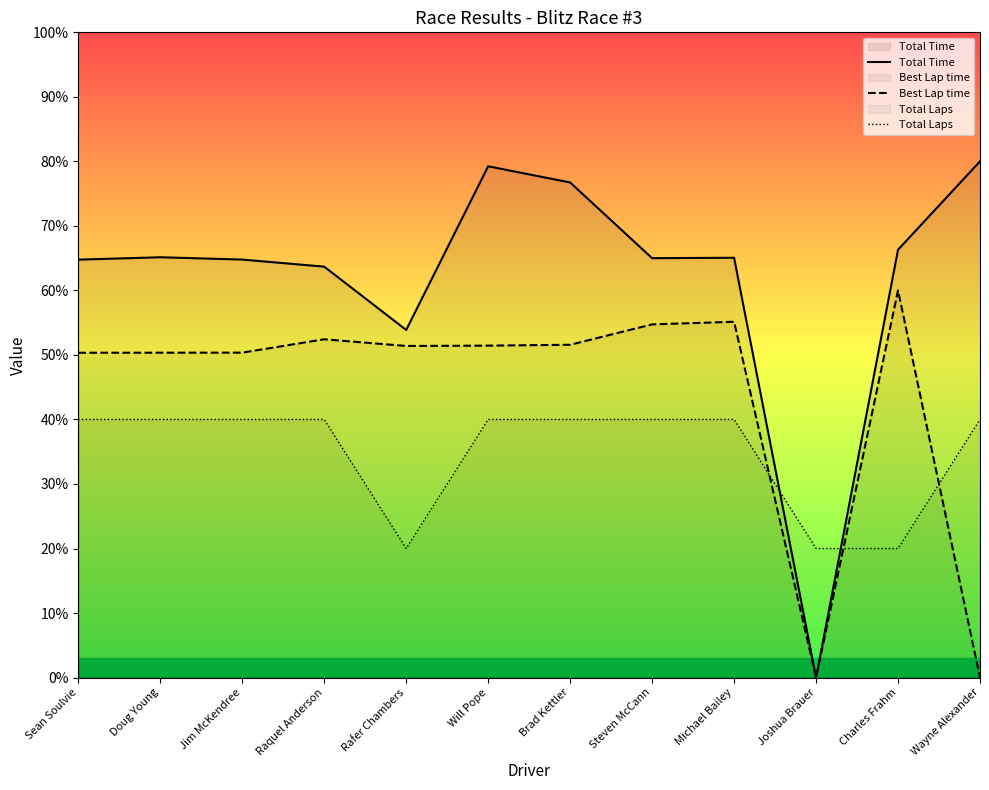

True or false: Best Lap time and Total Laps intersect in this chart.

True